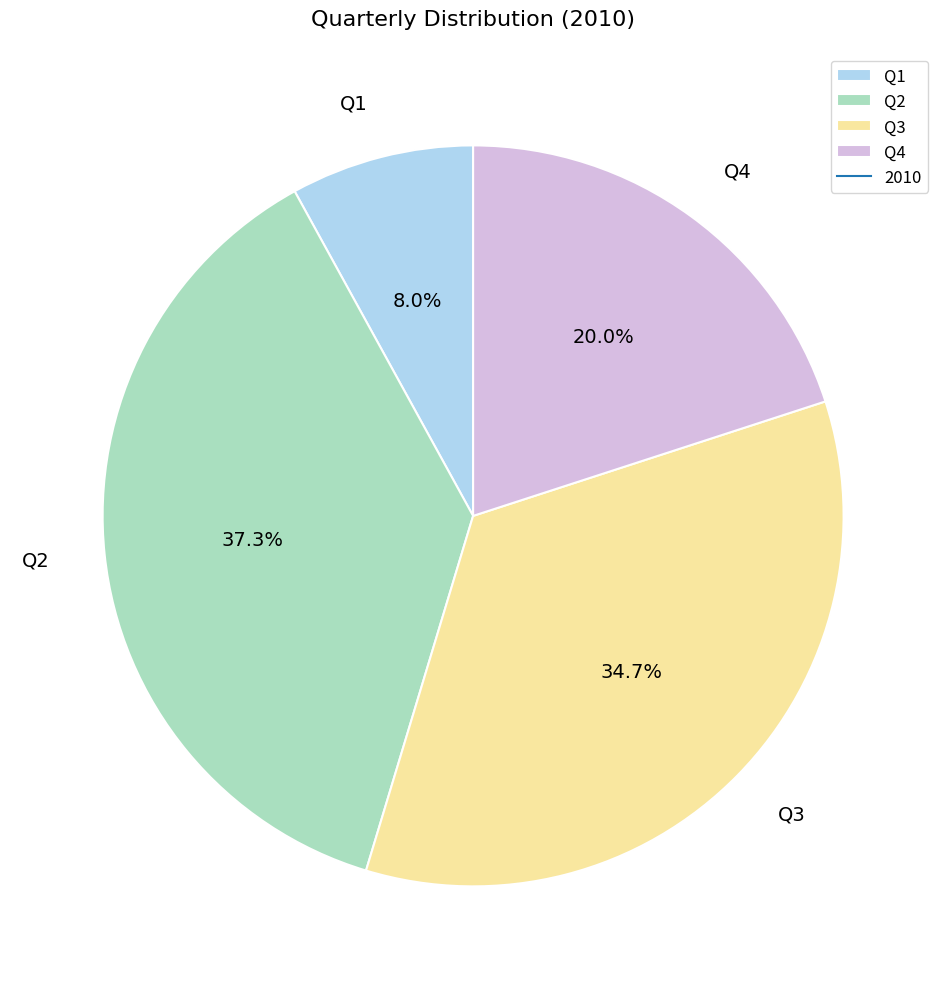

True or false: Q3 accounts for 22% of the total.

False